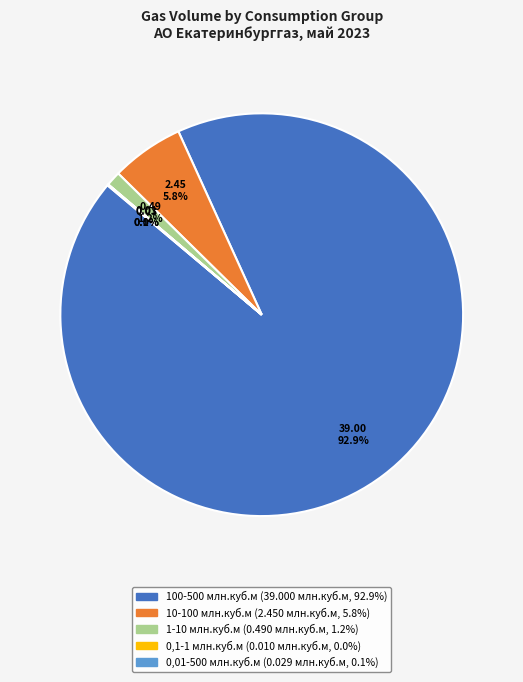

Is there any slice that represents more than half of the pie?

Yes